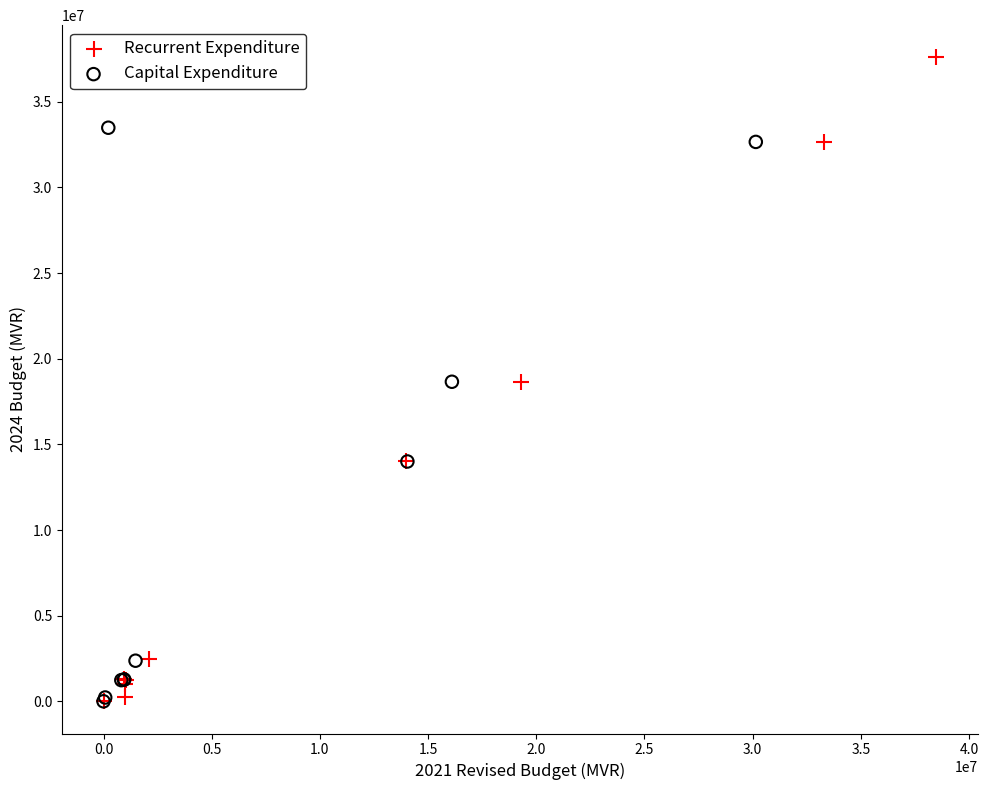

Which series has the widest spread of Y values?

Recurrent Expenditure